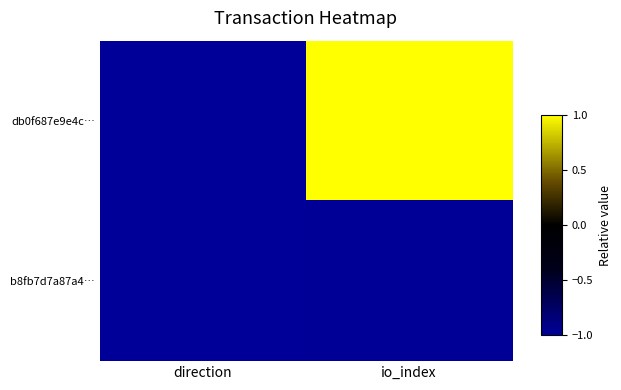

What is the greatest value displayed?

1.0